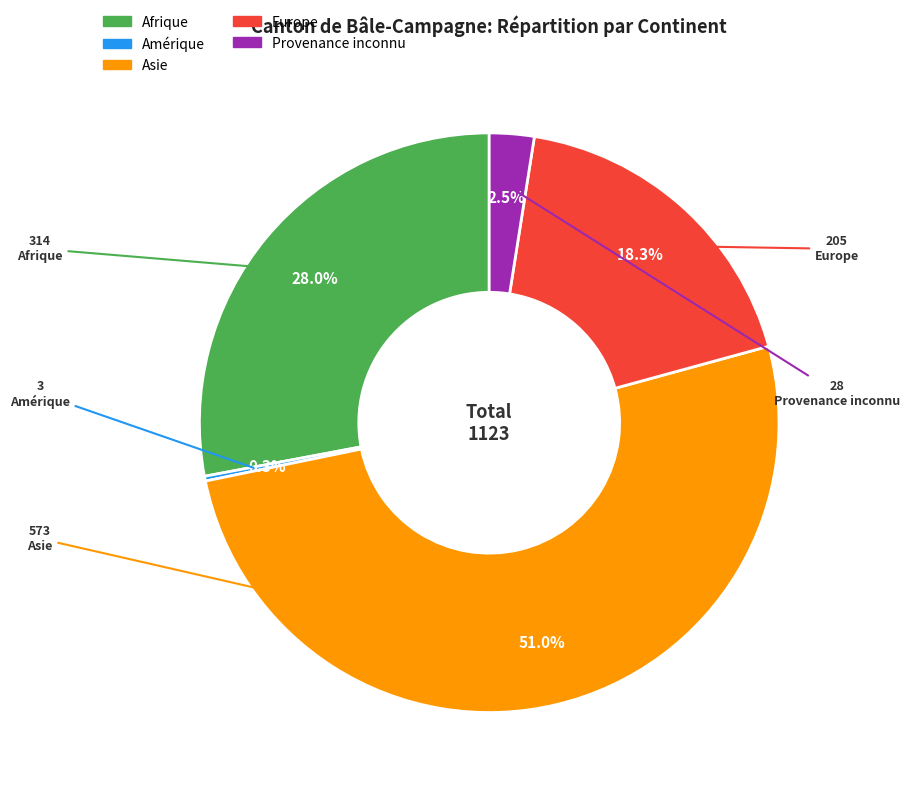

Which has a higher value, Europe or Asie?

Asie